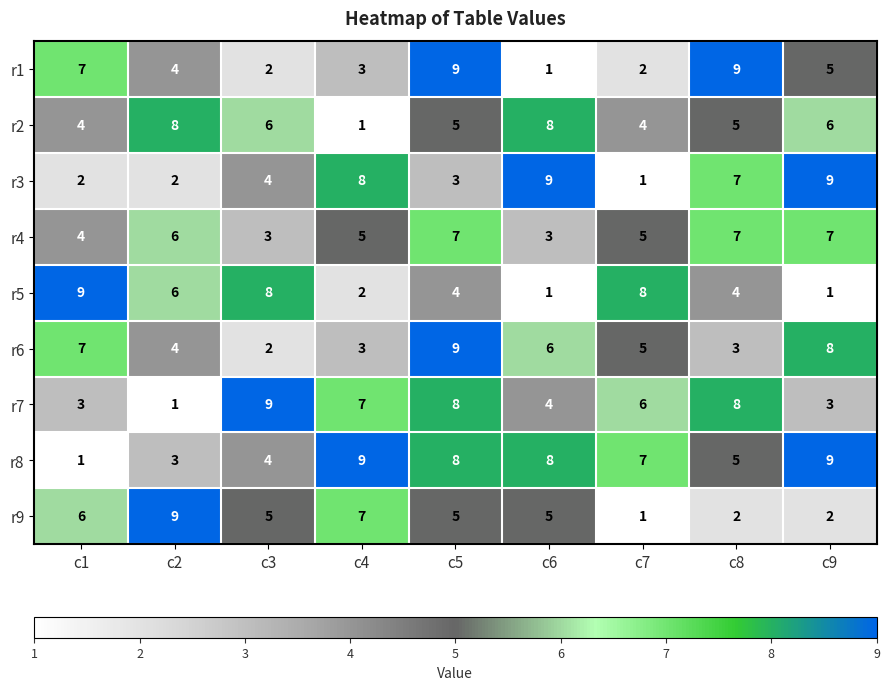

True or false: r2 has a value of 8 at c2.

True